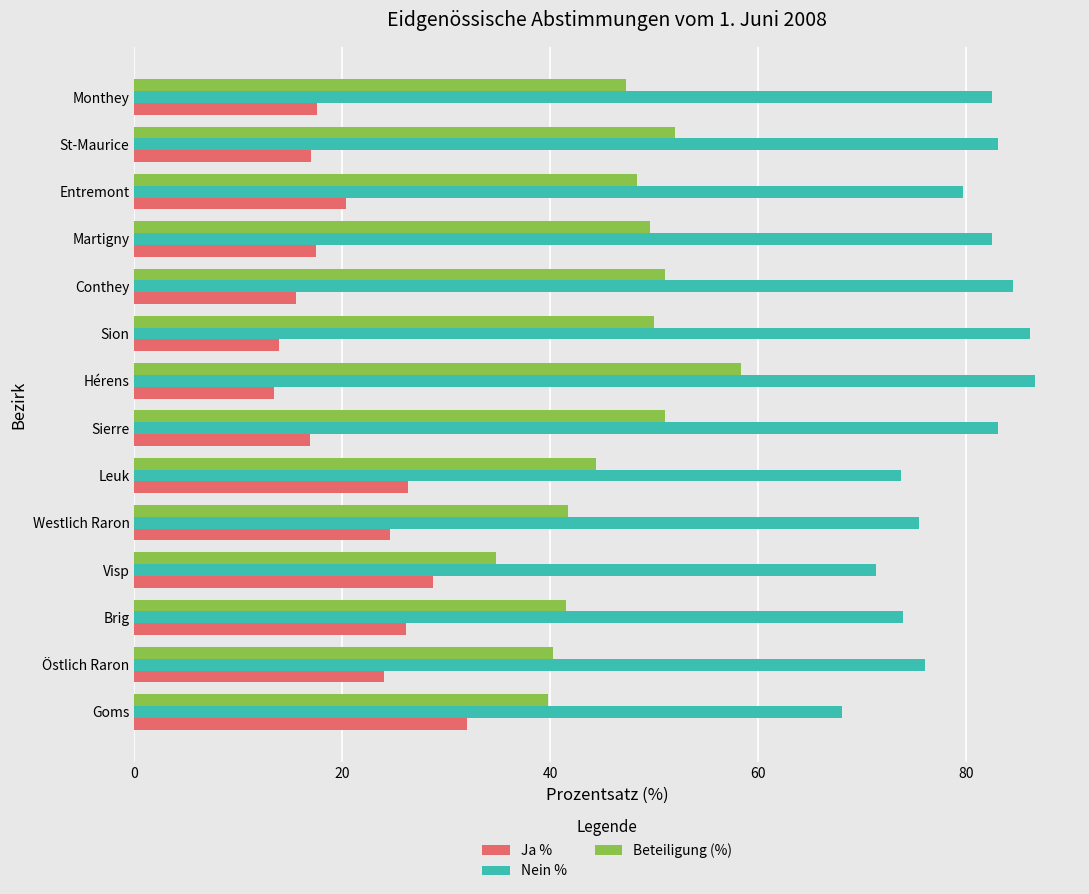

What is the average value of the Ja % series?

21.0